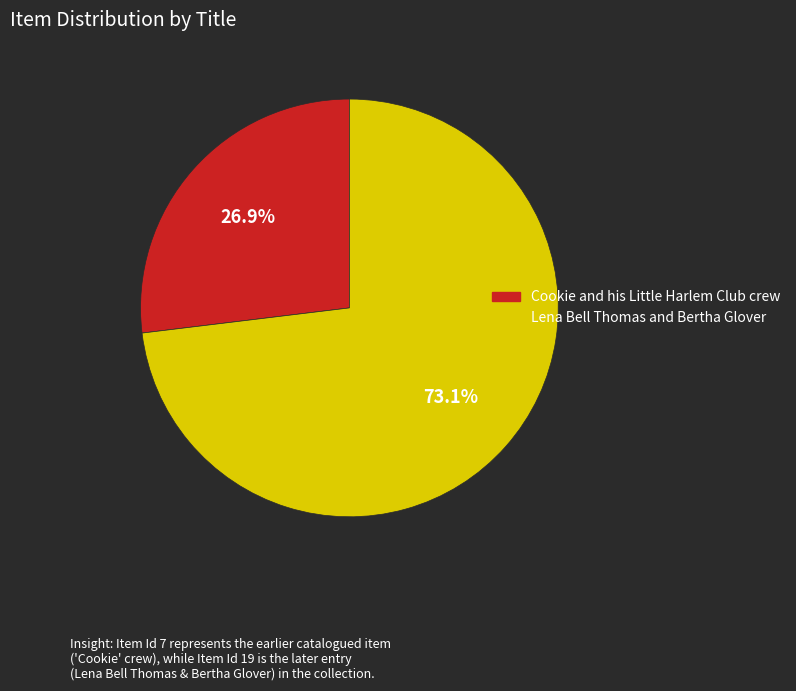

Rank the categories by value from lowest to highest.

Cookie and his Little Harlem Club crew, Lena Bell Thomas and Bertha Glover